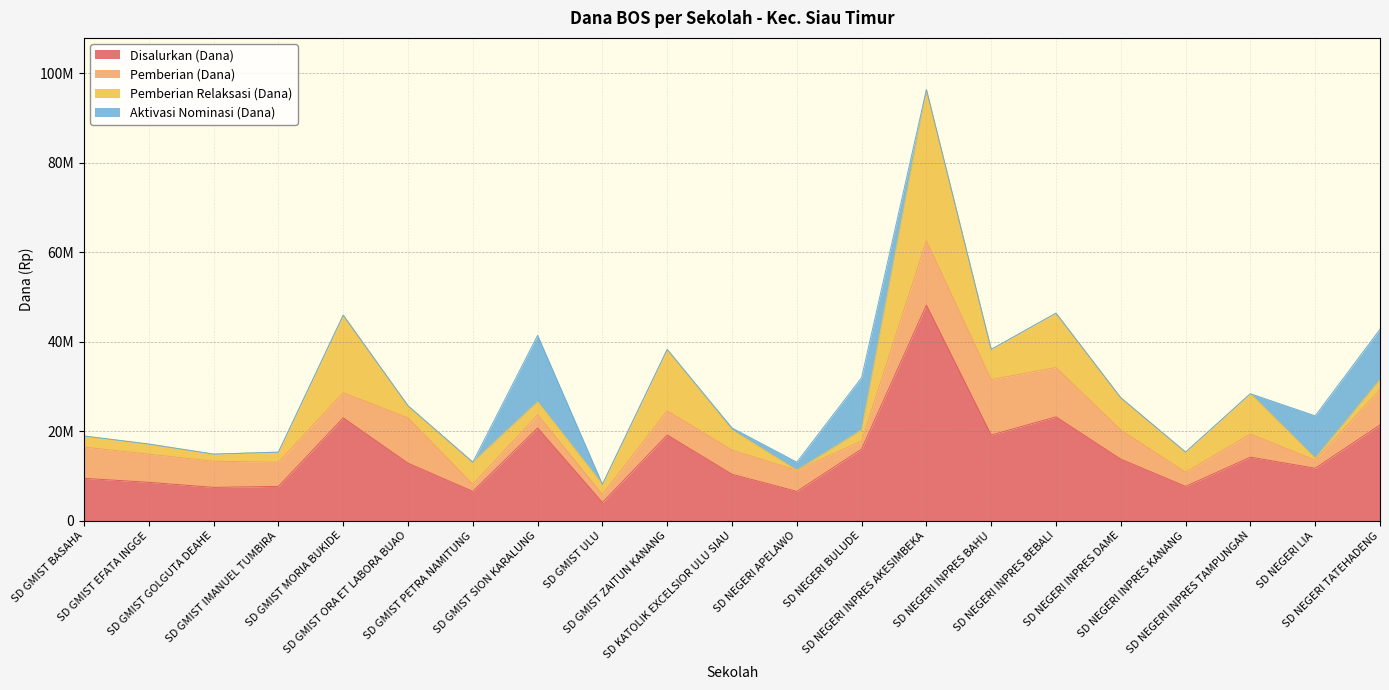

What is the total value across all series at SD NEGERI INPRES BEBALI?

46350000